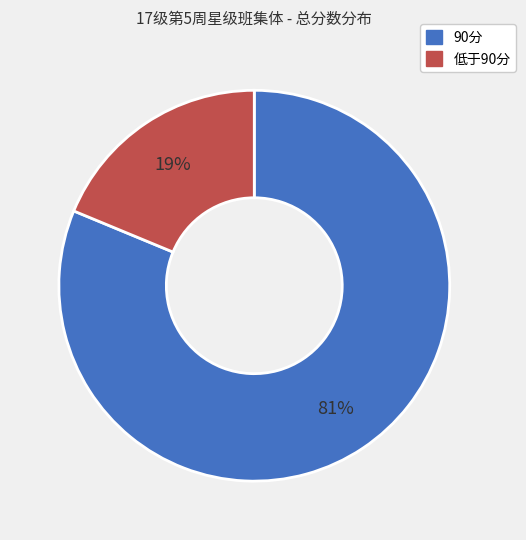

To the nearest percent, what is the difference between the largest and smallest slice percentages?

62%